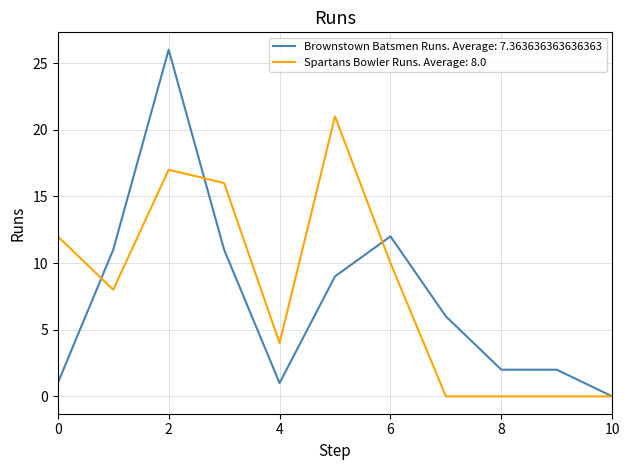

Rank the series by their average value, from lowest to highest.

Brownstown Batsmen Runs. Average: 7.363636363636363, Spartans Bowler Runs. Average: 8.0